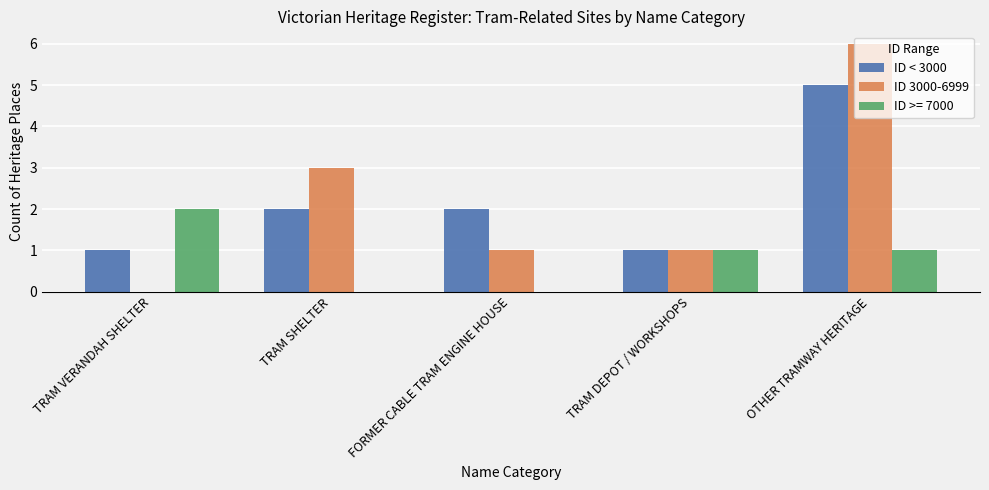

What is the sum of all ID < 3000 values?

11